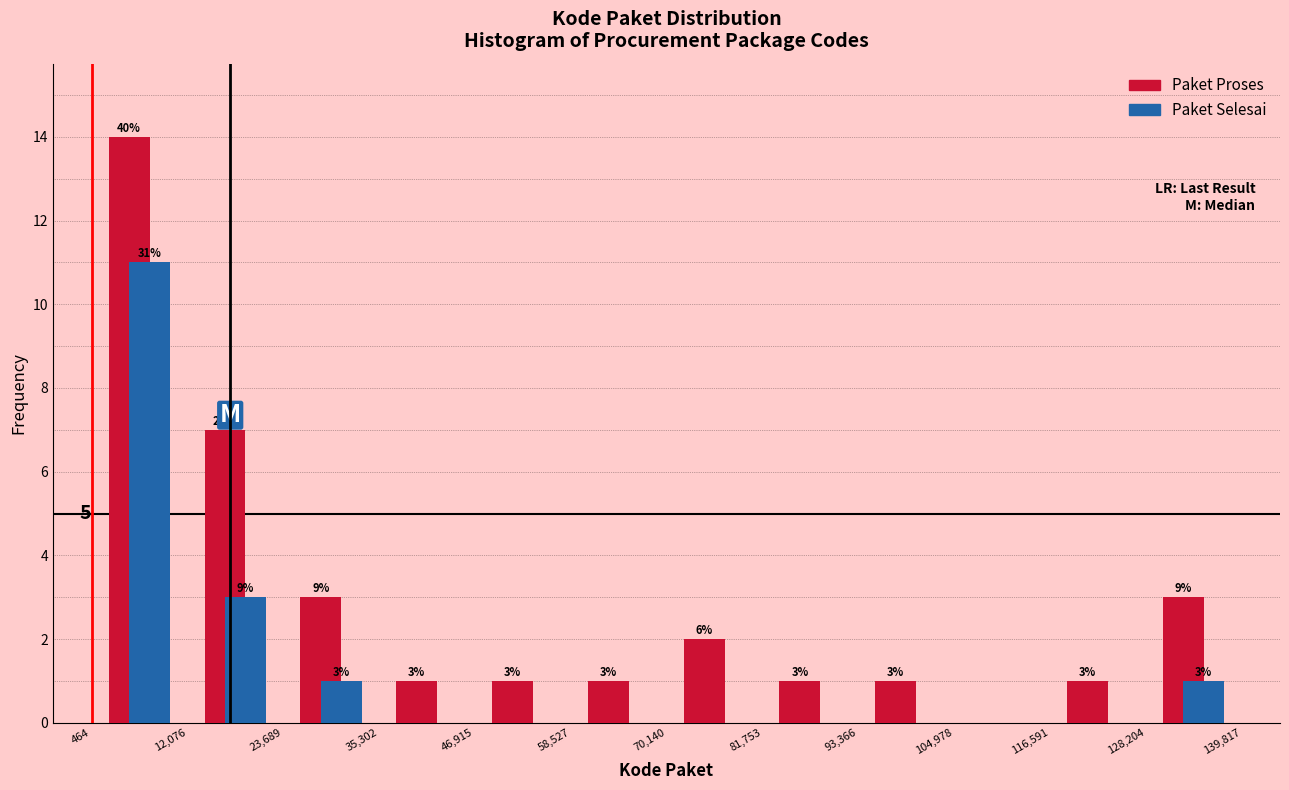

In the Paket Proses series, which range on the x-axis has the tallest bar?

464 to 12,076